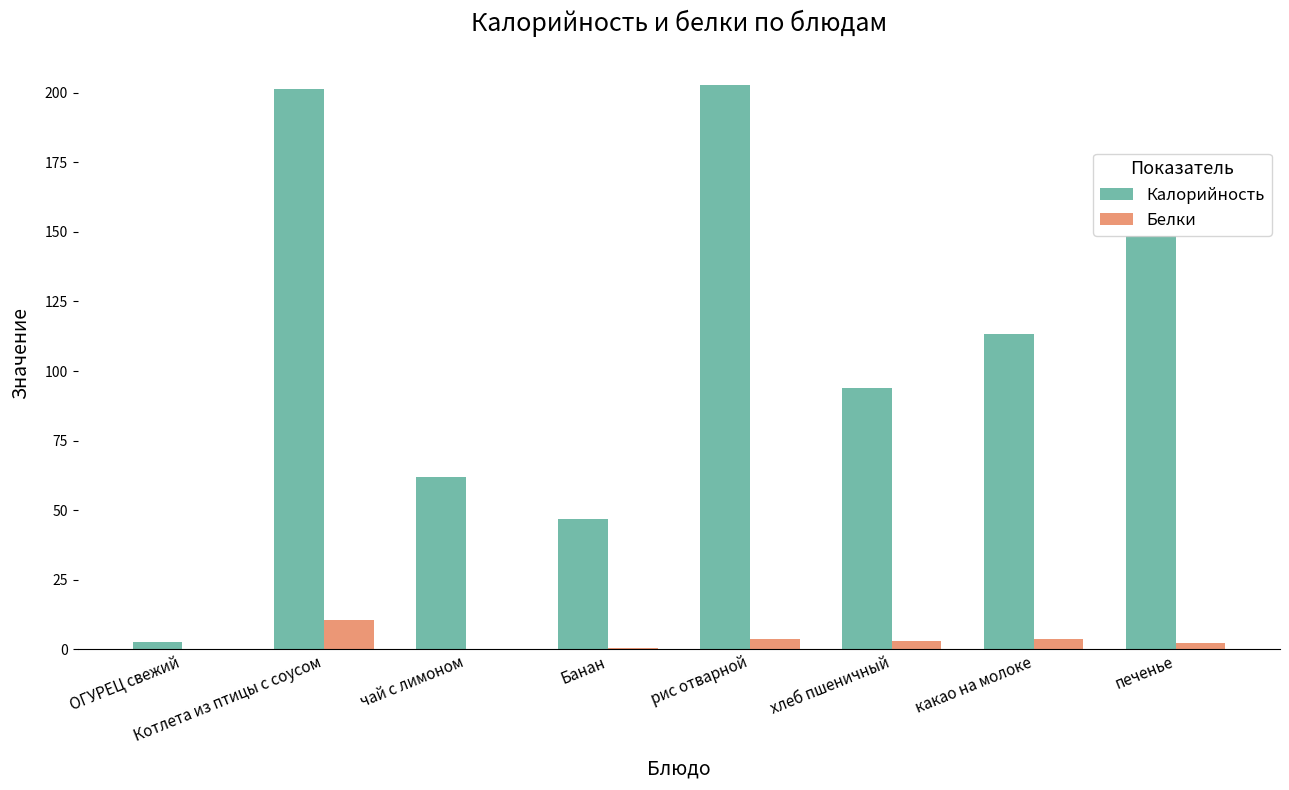

Which category has the highest value in the Белки series?

Котлета из птицы с соусом